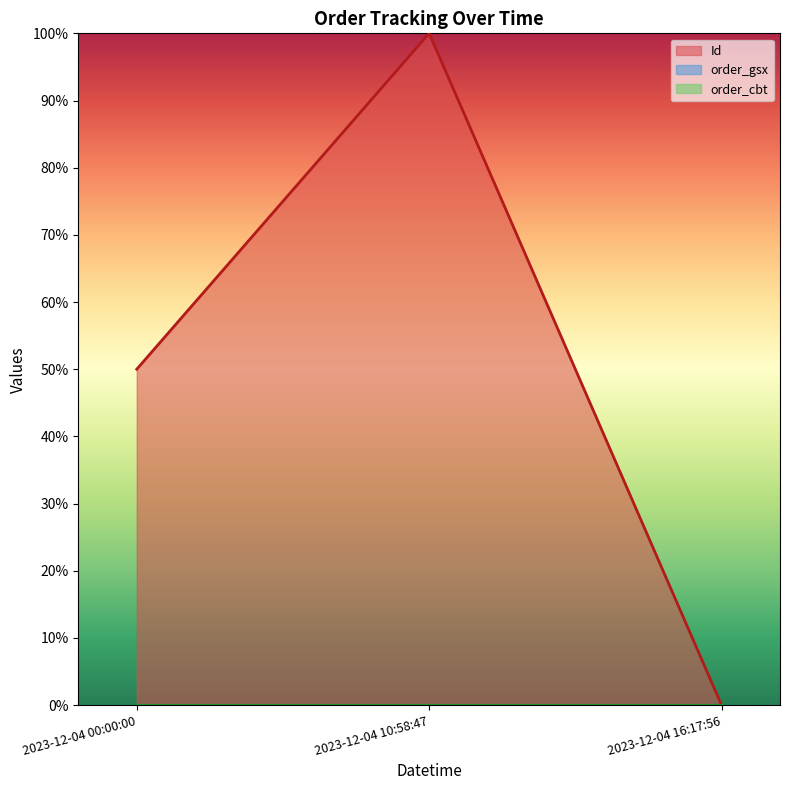

What position from the right is 2023-12-04 16:17:56?

1